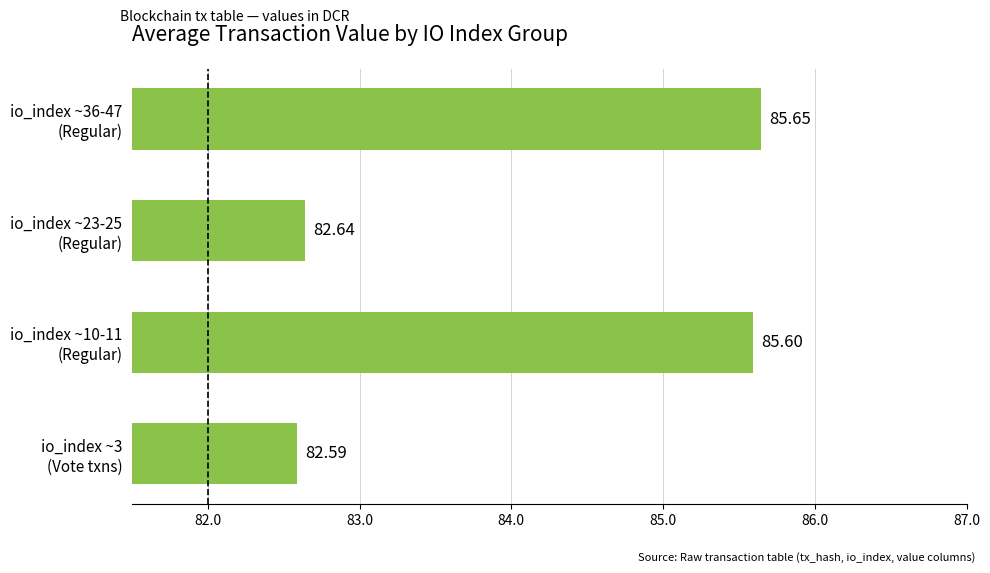

What is the sum of all values?

336.5